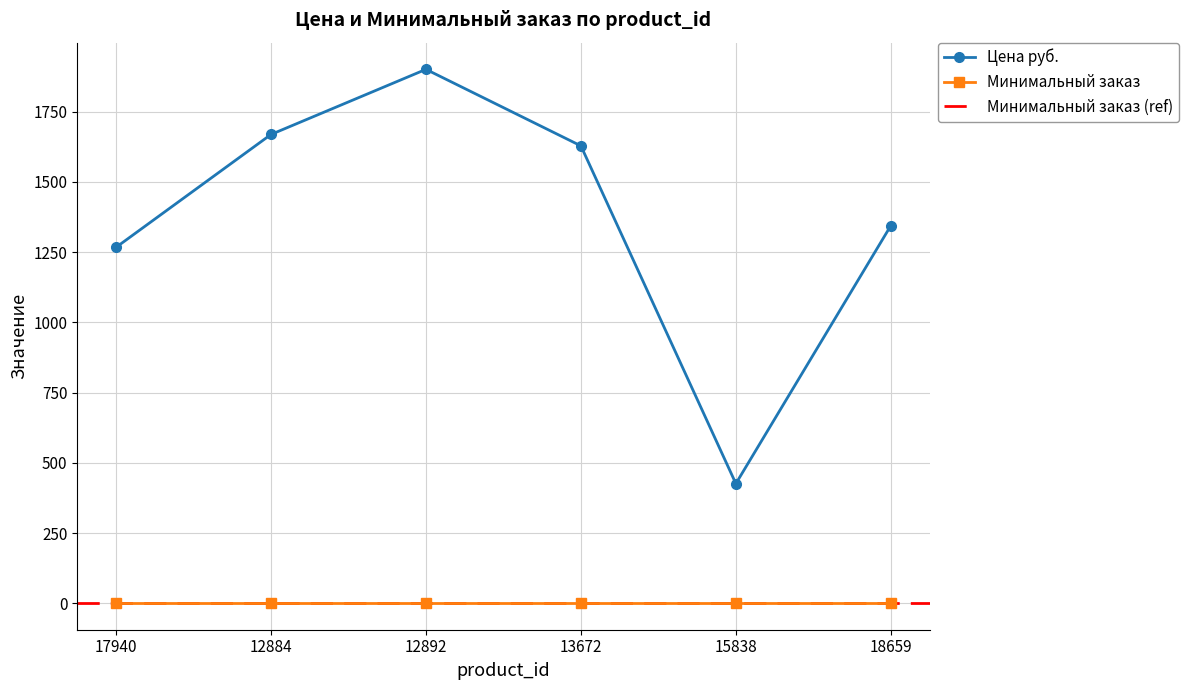

Does the chart have visible grid lines?

Yes